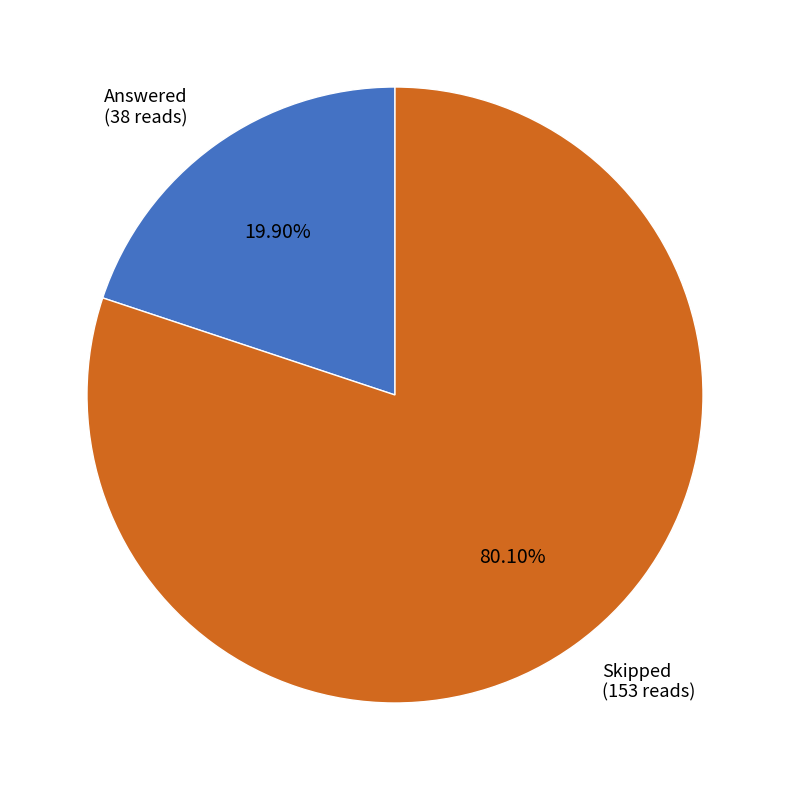

Is there a majority slice in this chart?

Yes